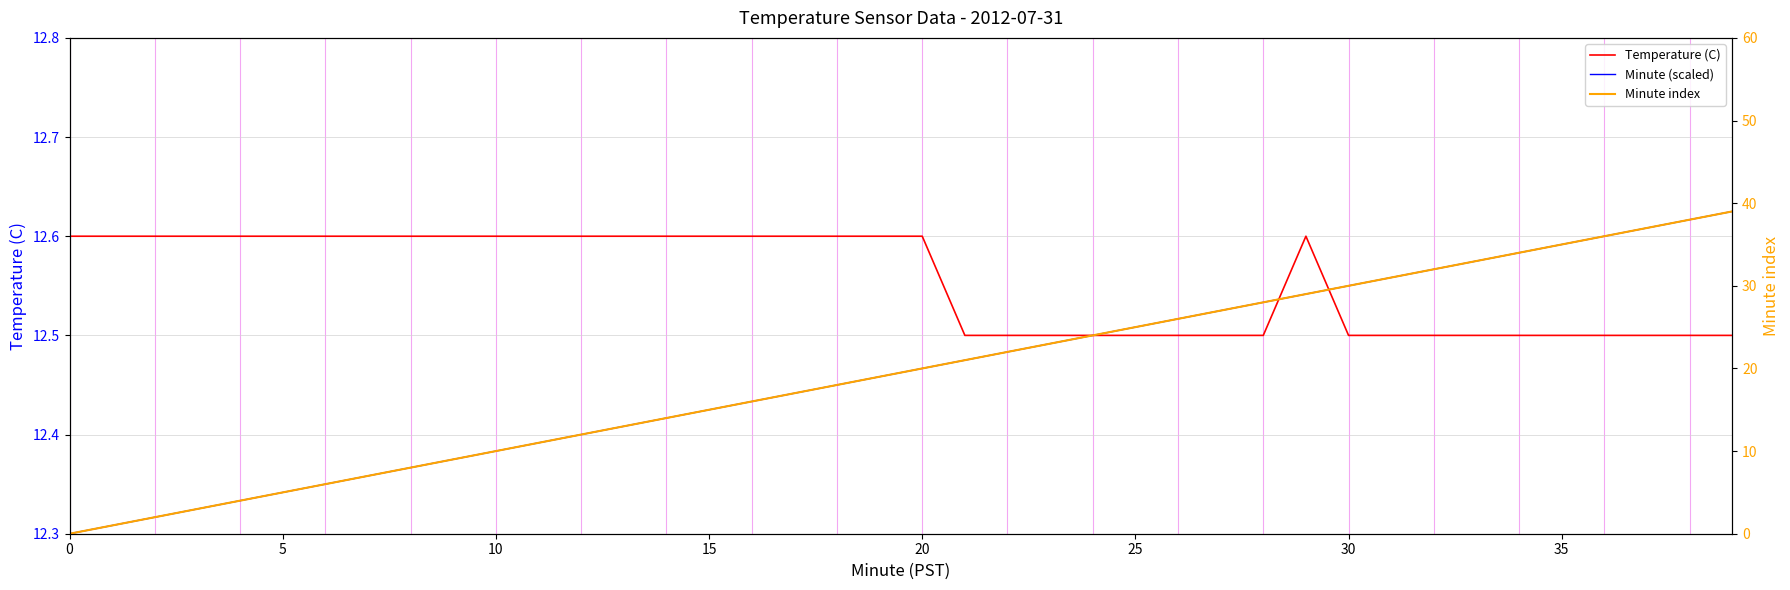

What is the value of the Temperature (C) point at the 12th from the left?

12.6